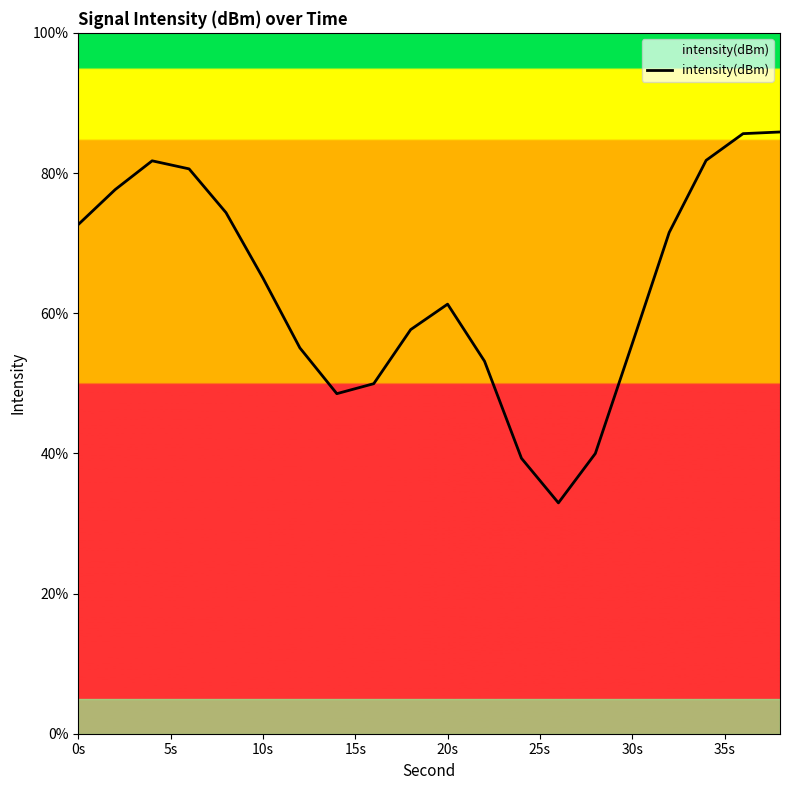

What is the minimum value shown in the chart?

32.9